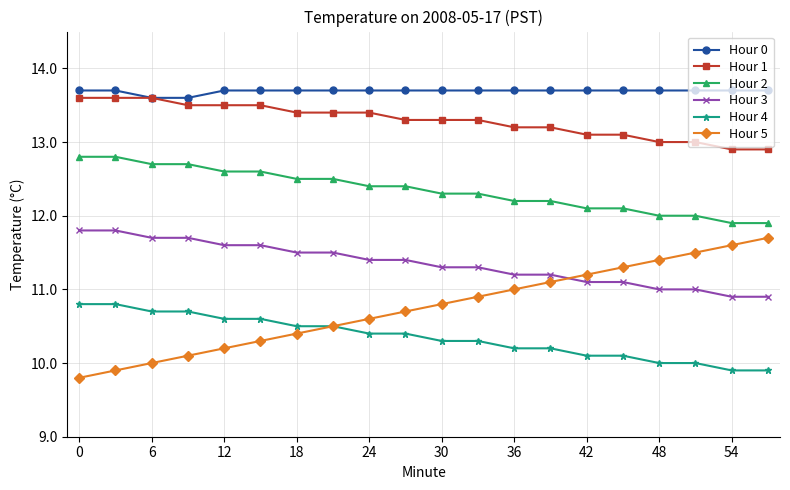

List the series in order of their peak value, highest first.

Hour 0, Hour 1, Hour 2, Hour 3, Hour 5, Hour 4